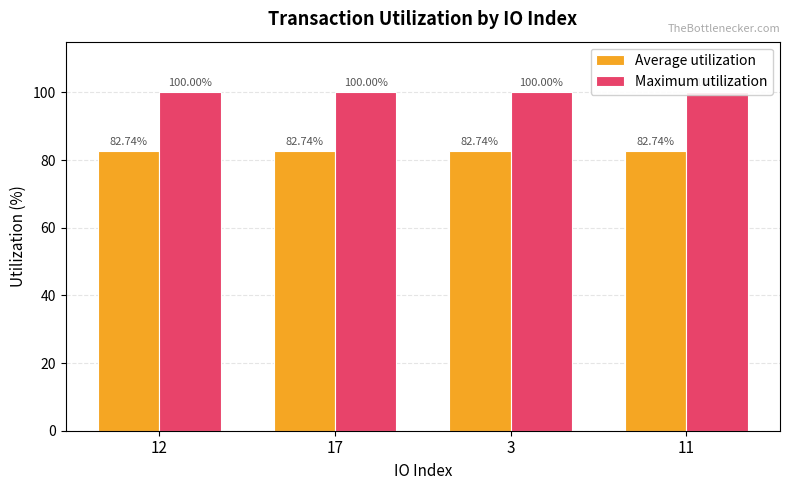

List the labels in order of Average utilization value, largest first.

12, 17, 3, 11